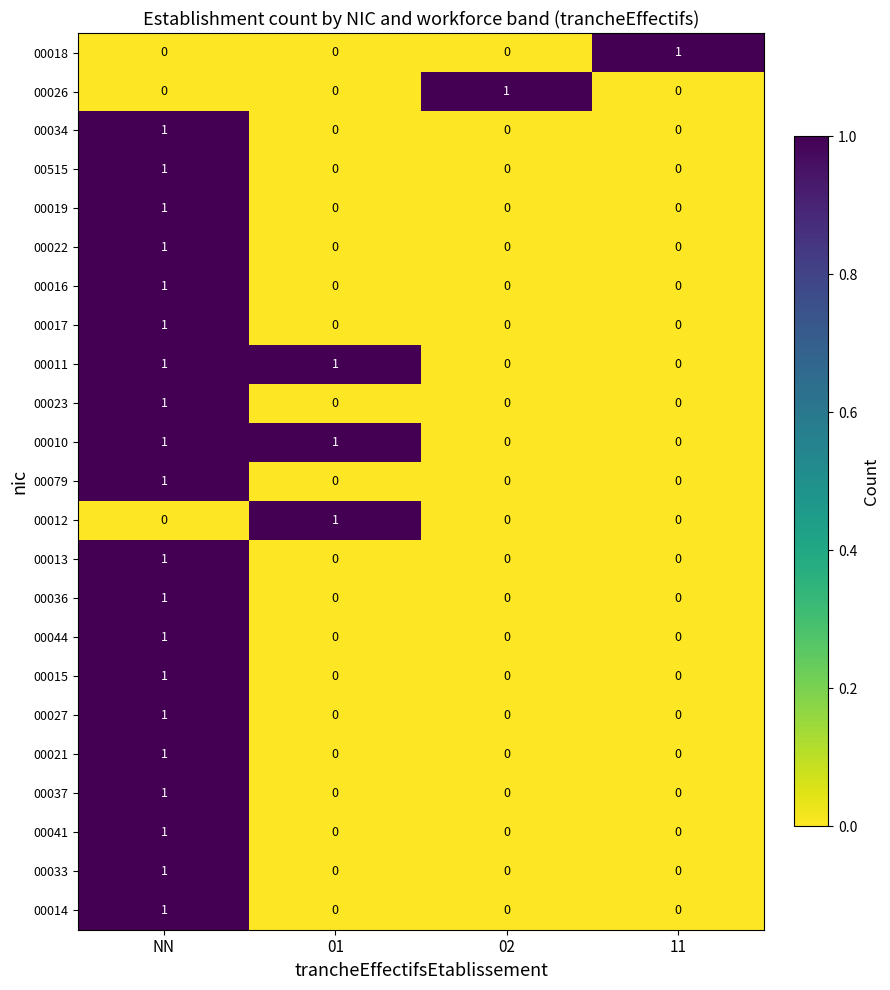

At how many categories does at least one series exceed 0?

4